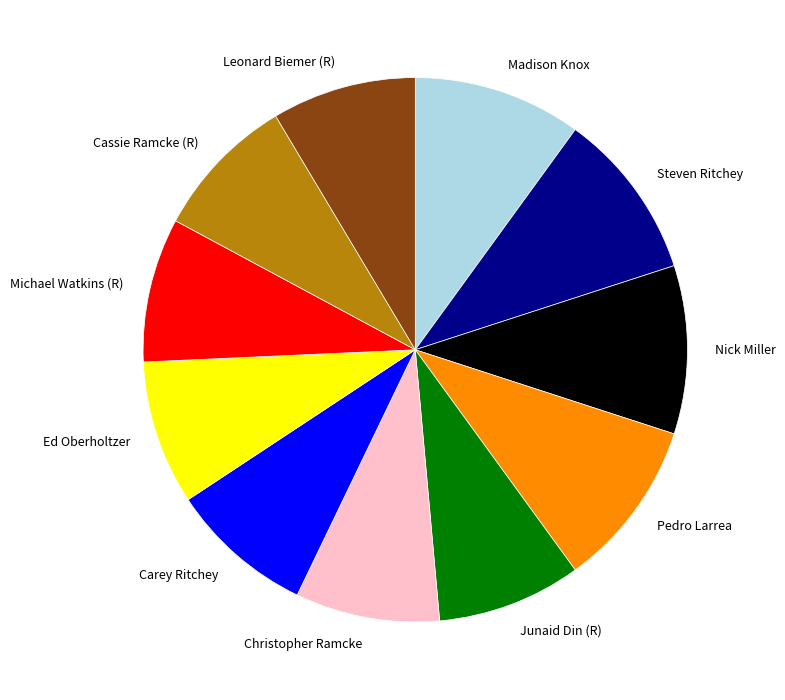

Is there any slice that represents more than half of the pie?

No